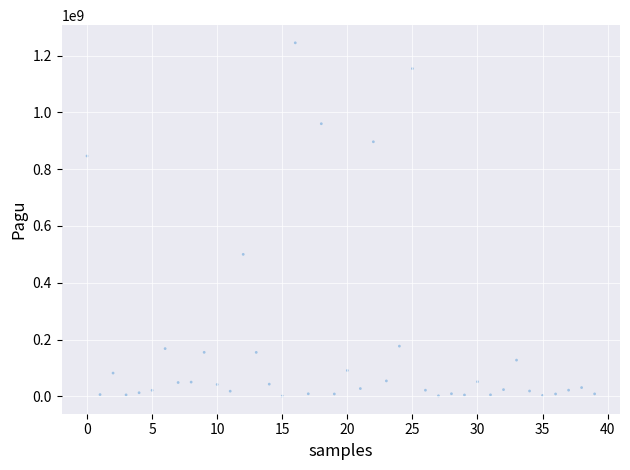

What is the range of Y values (max minus min)?

1244080000